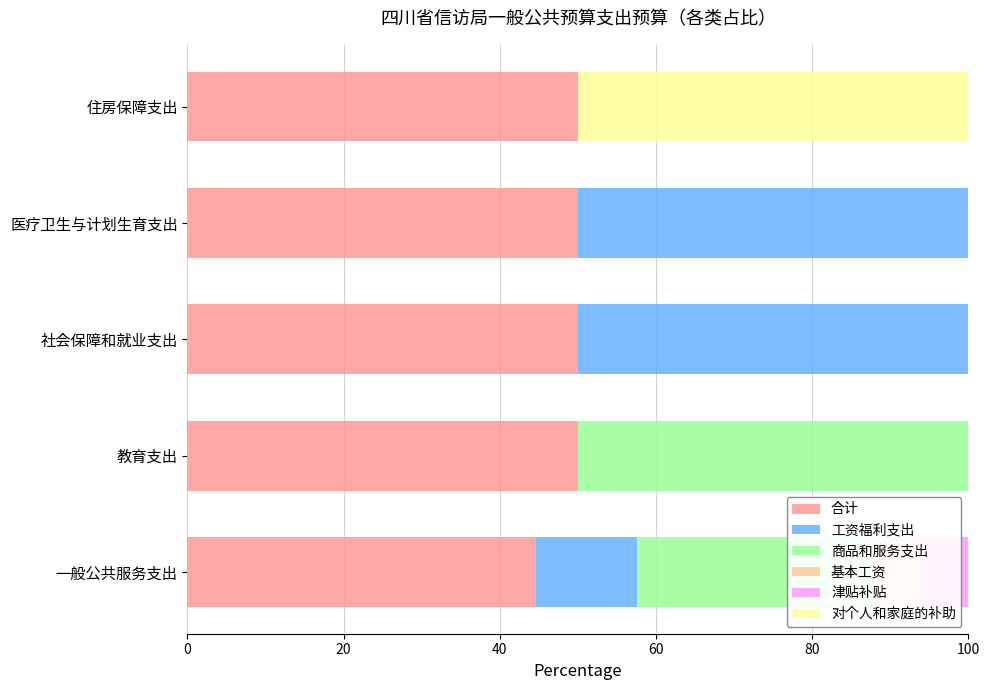

Rank the series at 社会保障和就业支出 from lowest to highest value.

商品和服务支出, 基本工资, 津贴补贴, 对个人和家庭的补助, 合计, 工资福利支出